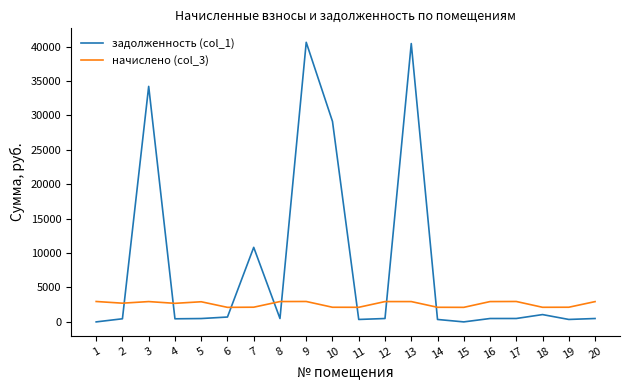

The value of задолженность (col_1) at 9 is 40611.0. True or false?

True